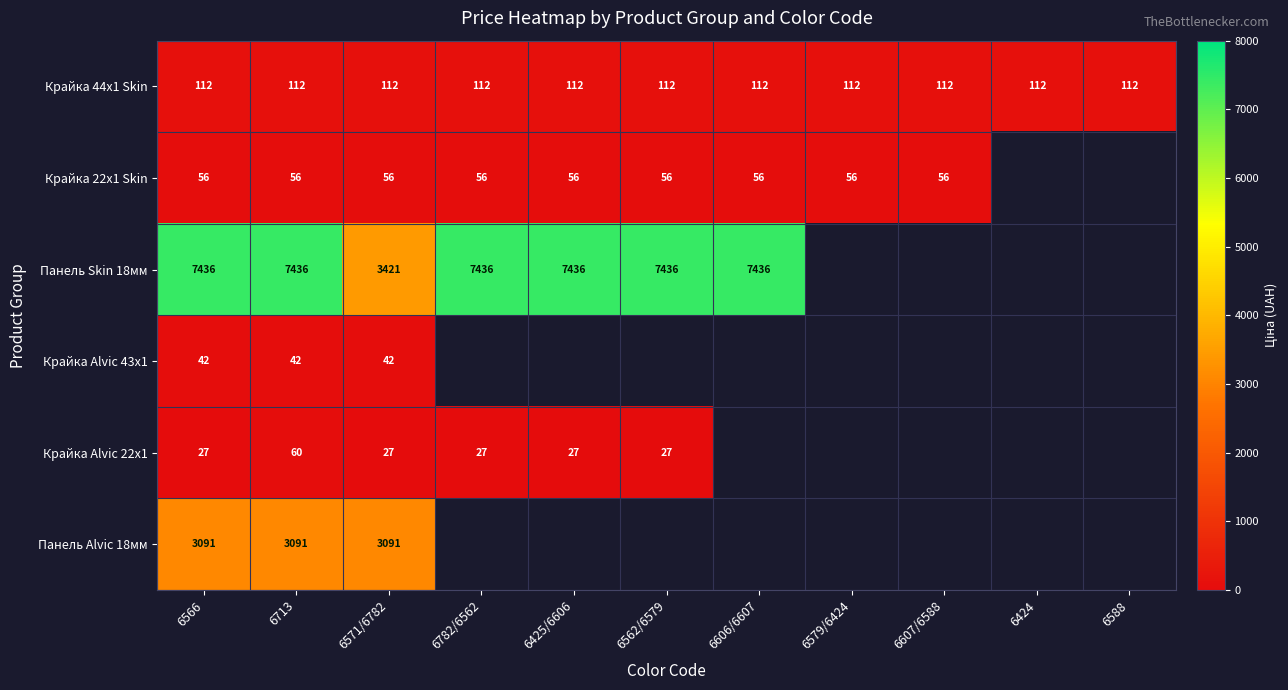

Rank the series by their maximum value, from lowest to highest.

Крайка Alvic 43x1, Крайка 22x1 Skin, Крайка Alvic 22x1, Крайка 44x1 Skin, Панель Alvic 18мм, Панель Skin 18мм